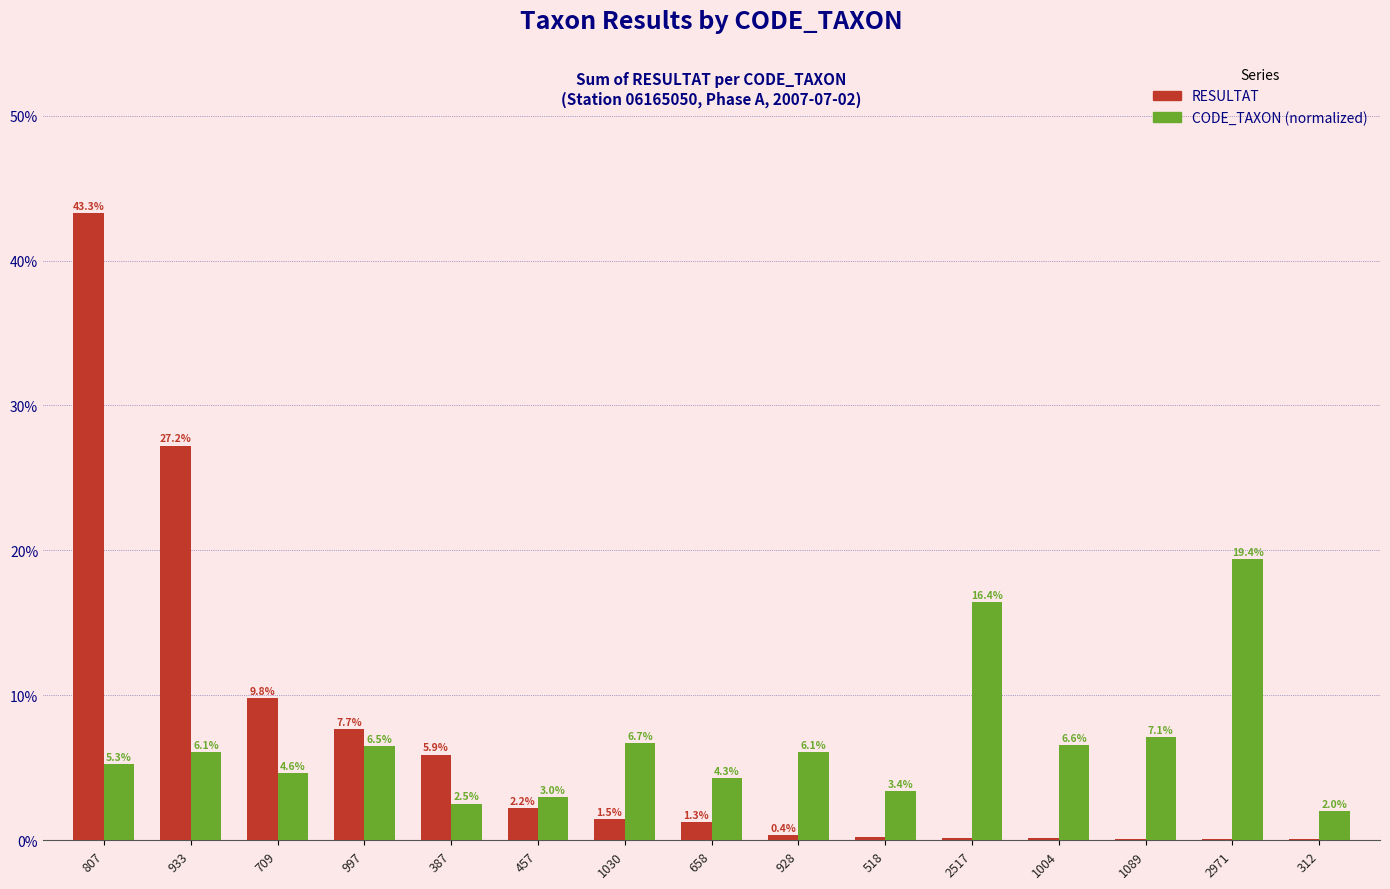

What is the difference between the CODE_TAXON (normalized) values at 1089 and 997?

0.6